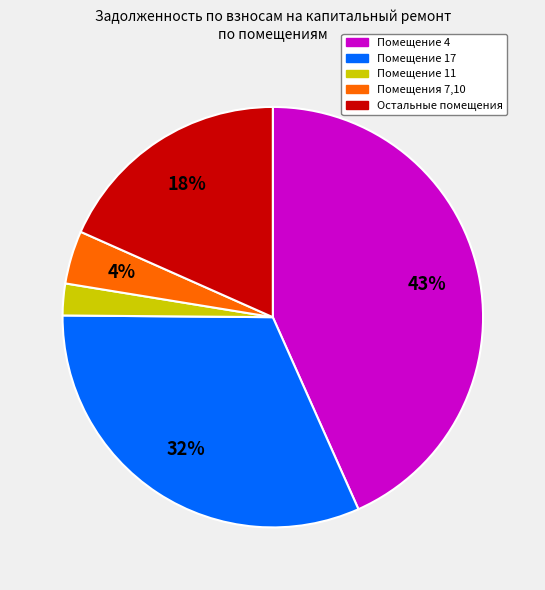

To the nearest percent, what is the average slice percentage?

20%